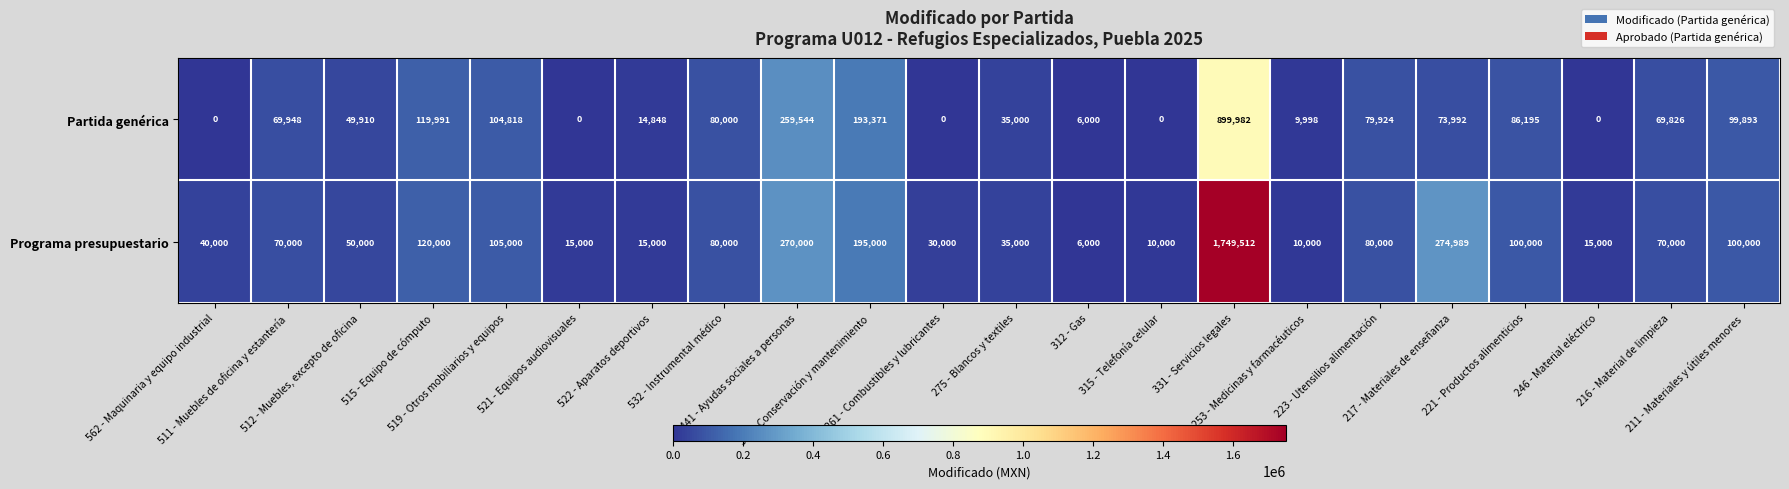

What is the difference between the second highest and minimum values in the Partida genérica series?

259544